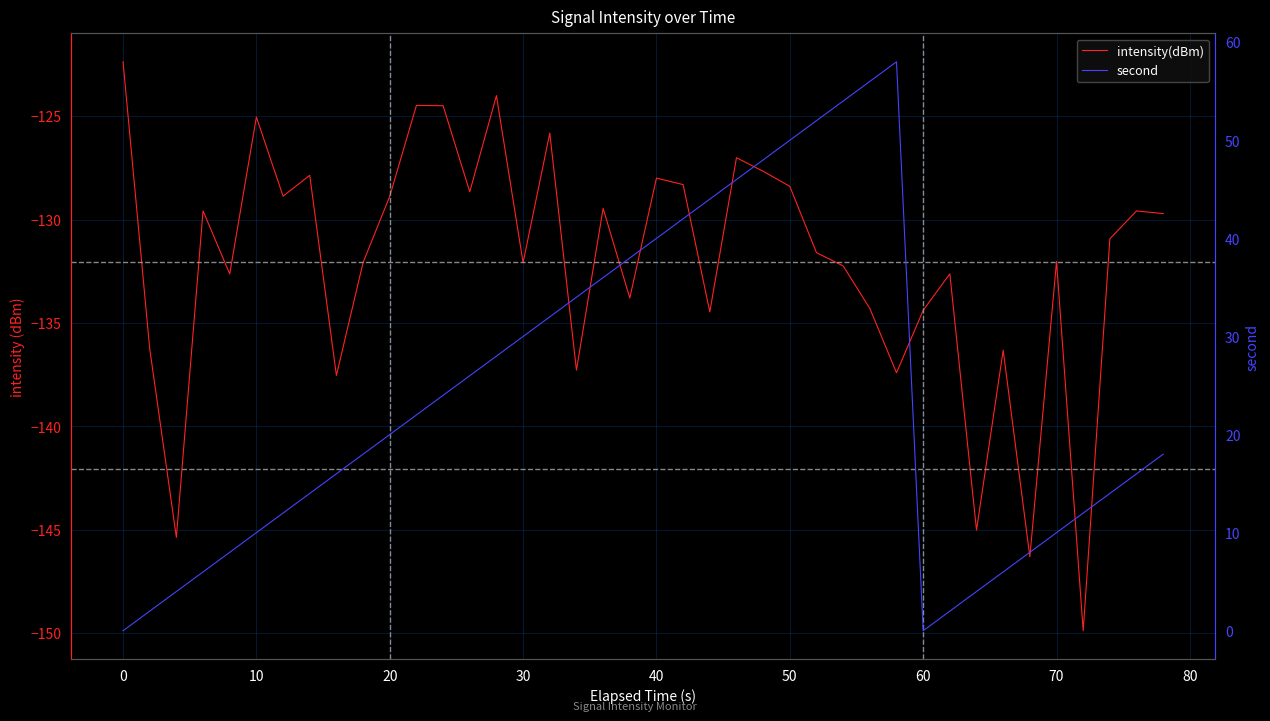

How many values in the intensity(dBm) series are below -130?

21